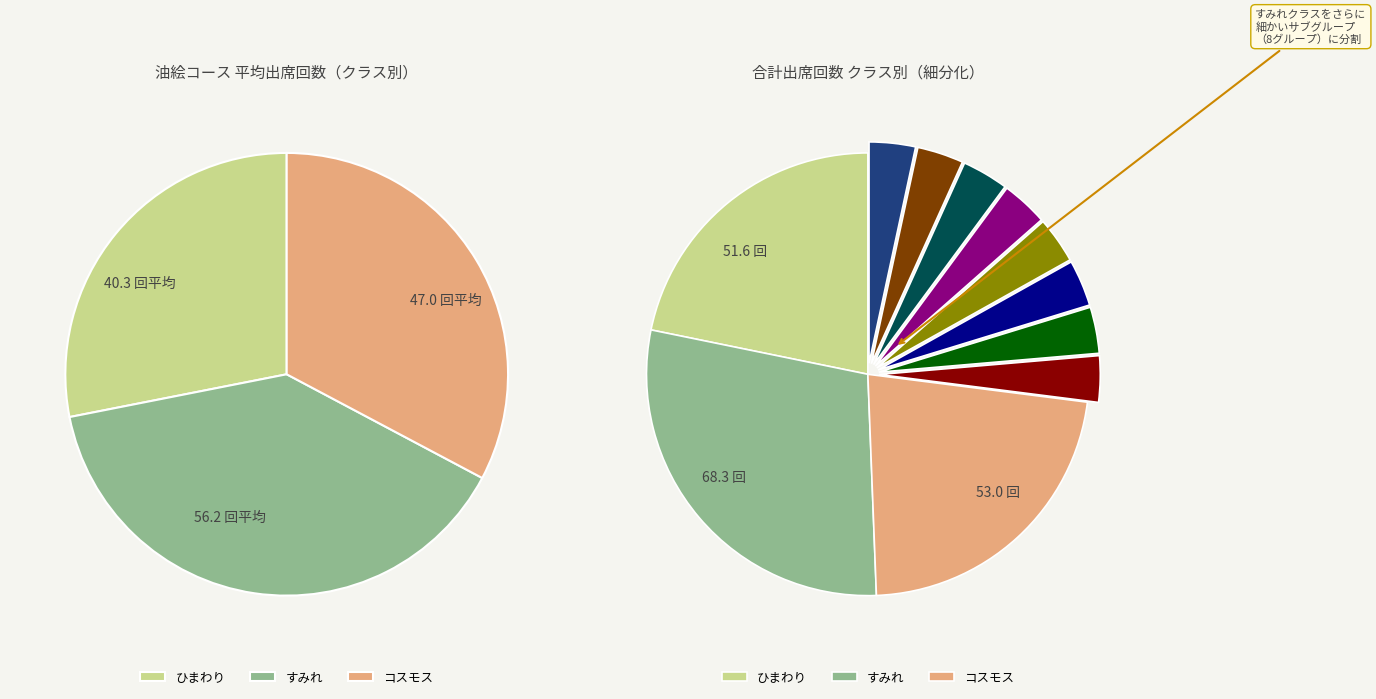

Is the sum of コスモス and すみれ greater than half?

Yes